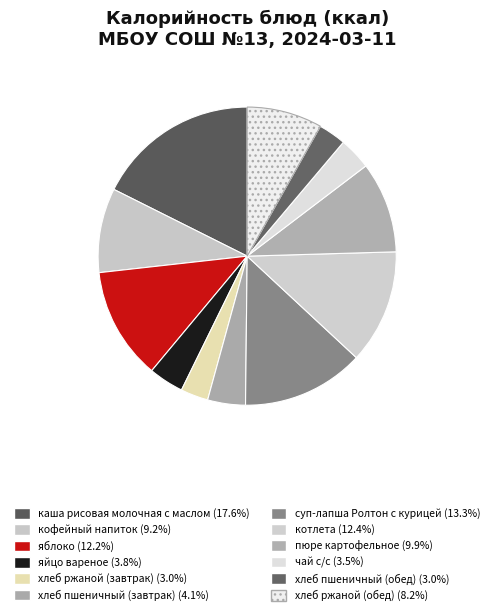

To the nearest percent, what is the difference between the largest and smallest slice percentages?

15%